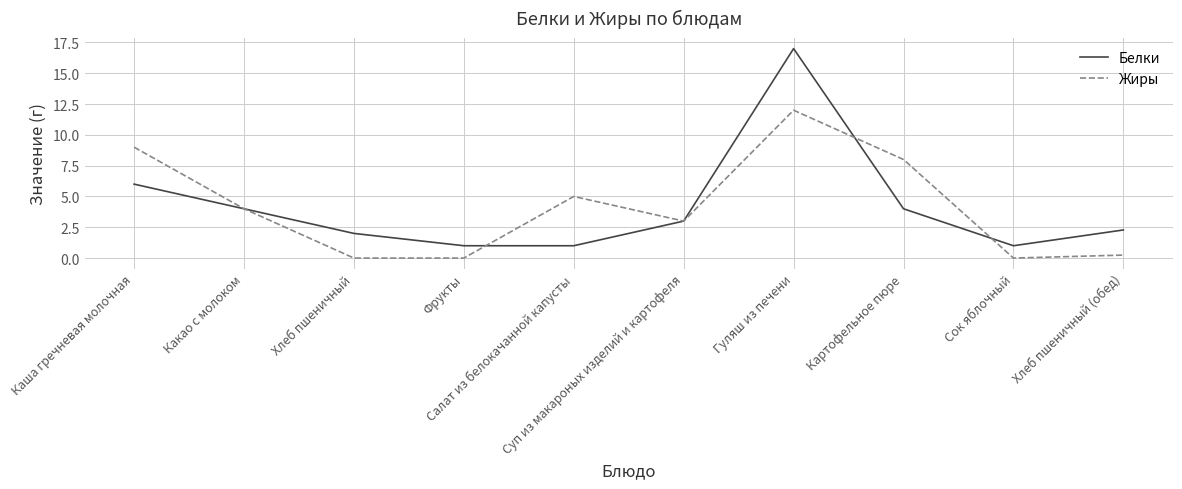

Is it true that Белки equals 1.0 at Сок яблочный?

True